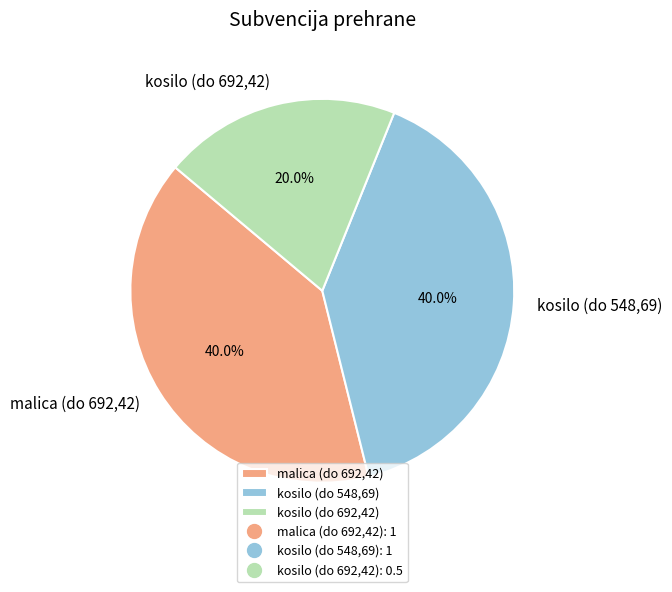

How much of the chart is everything except kosilo (do 692,42)?

80.0%